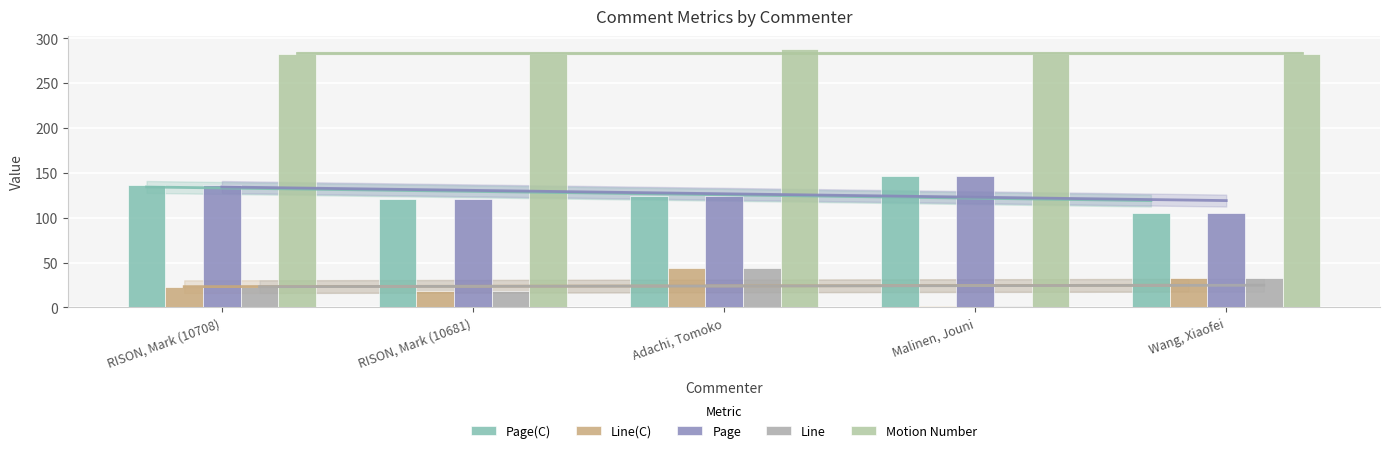

What is the difference between the Line(C) values at Wang, Xiaofei and RISON, Mark (10708)?

10